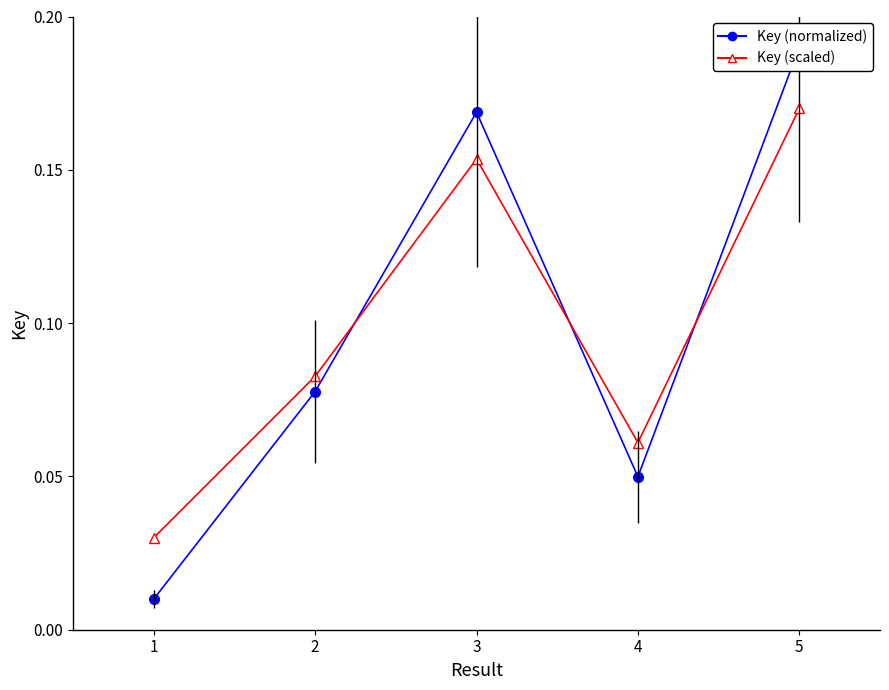

Between 5 and 4, which is larger?

5